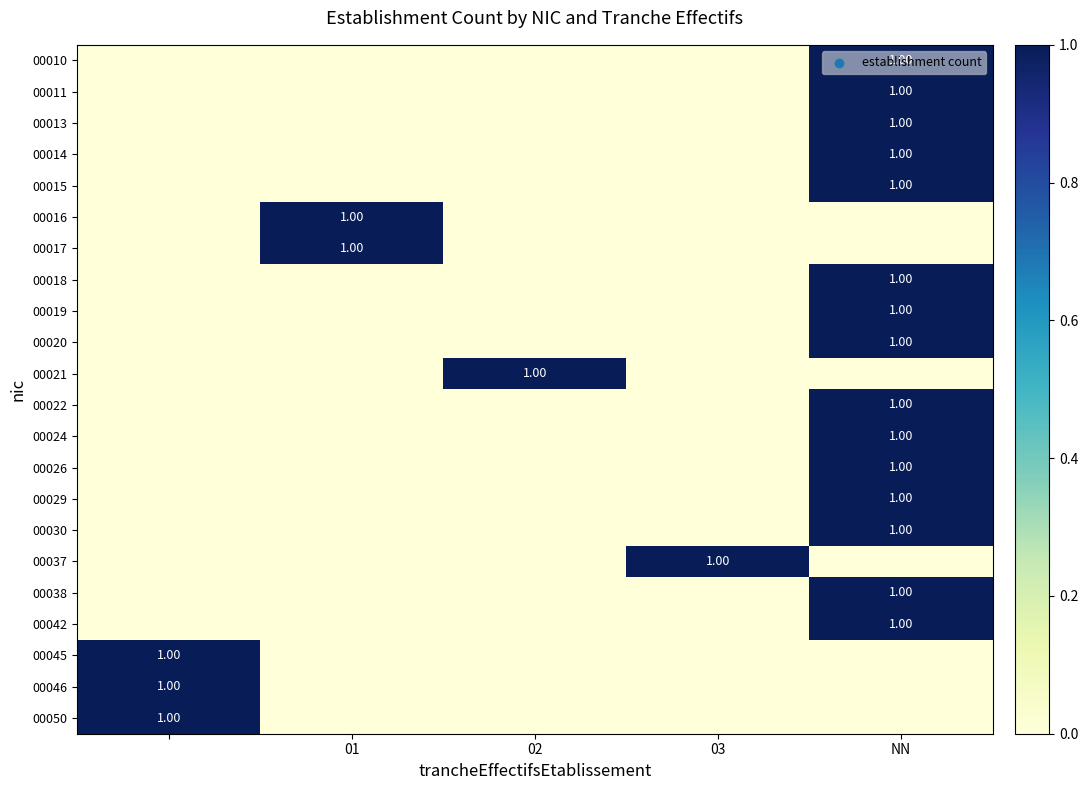

The value of 00016 at 01 is 2. True or false?

False